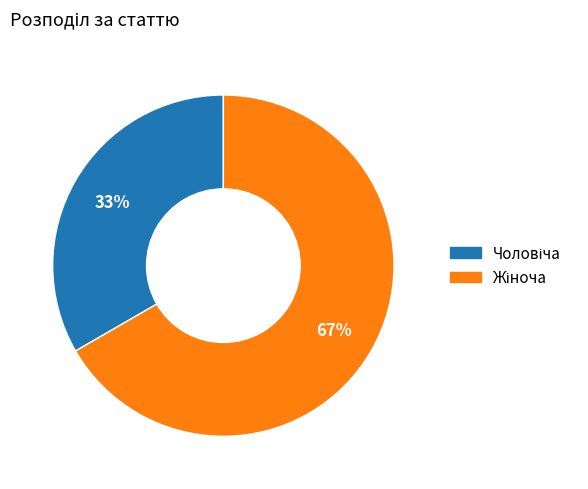

Does any single category account for the majority?

Yes